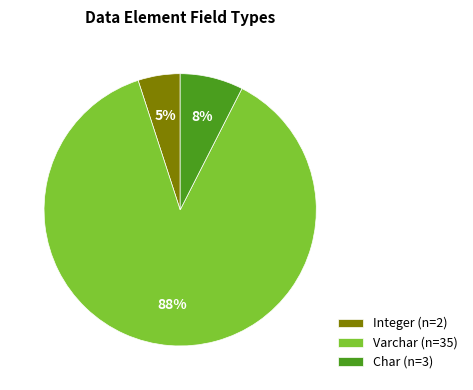

Is Varchar (n=35) the majority of the pie?

Yes